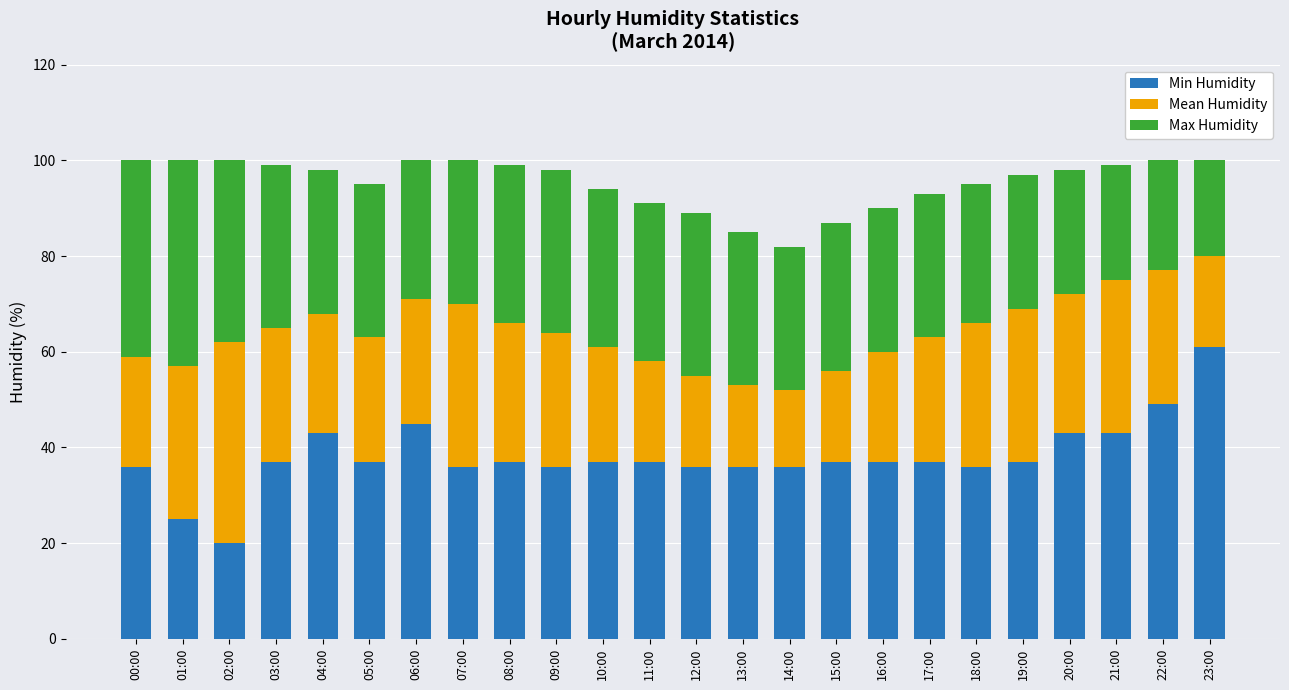

What is the minimum value for Min Humidity?

20